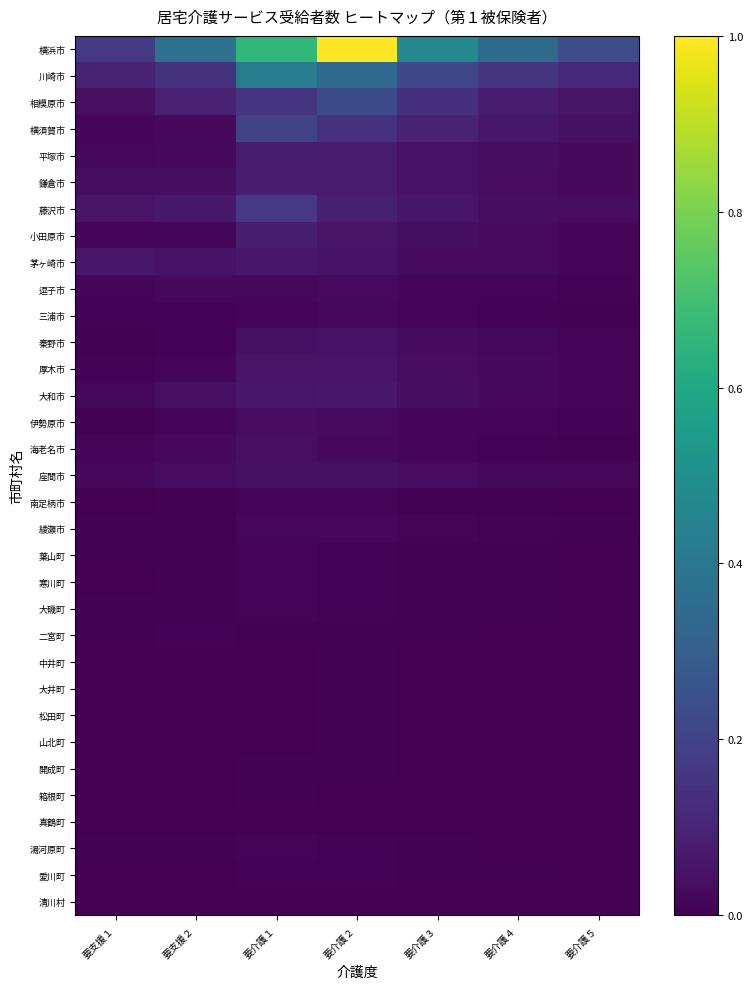

What is the maximum value shown in the chart?

1.0